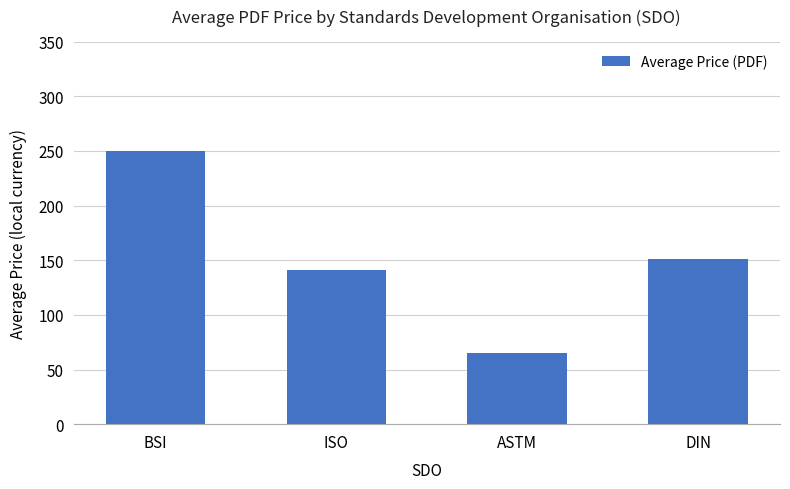

What is the sum of the values at ISO and BSI?

390.5